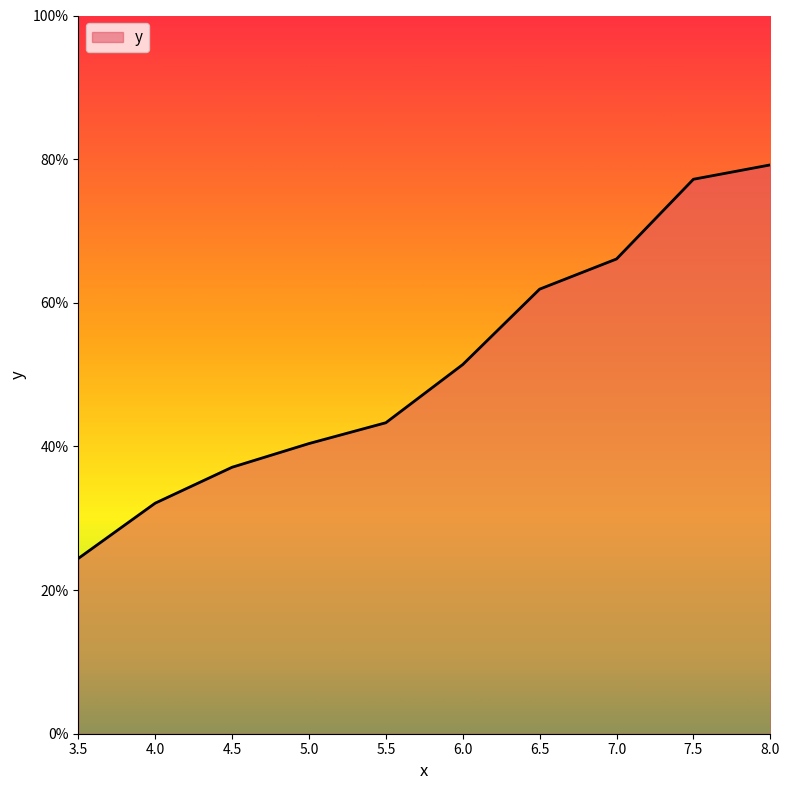

List the labels in order of value, largest first.

8.0, 7.5, 7.0, 6.5, 6.0, 5.5, 5.0, 4.5, 4.0, 3.5